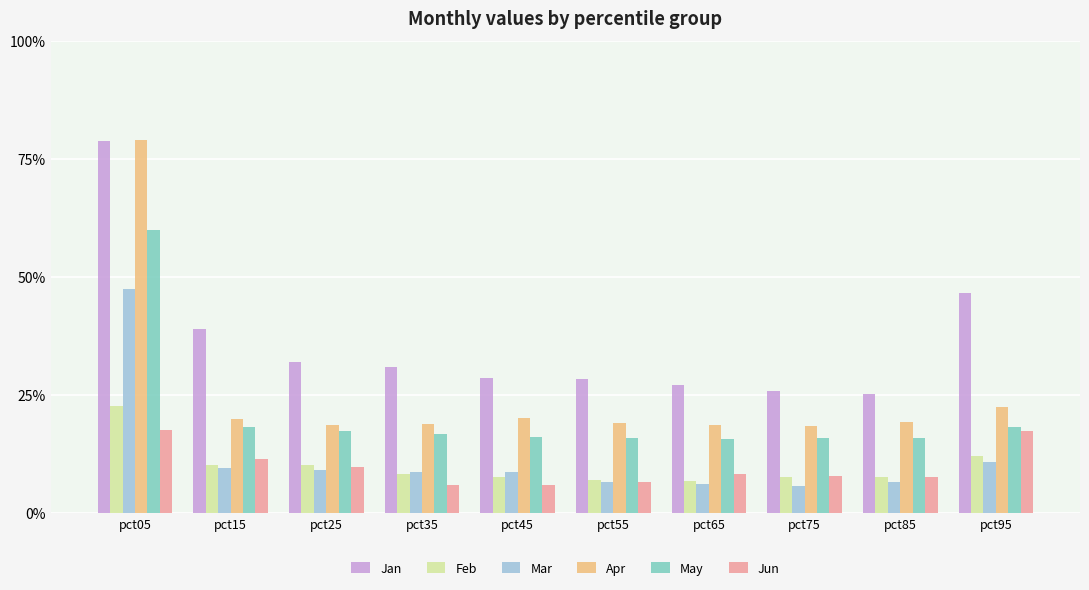

What are all the series names shown in the legend?

Jan, Feb, Mar, Apr, May, Jun